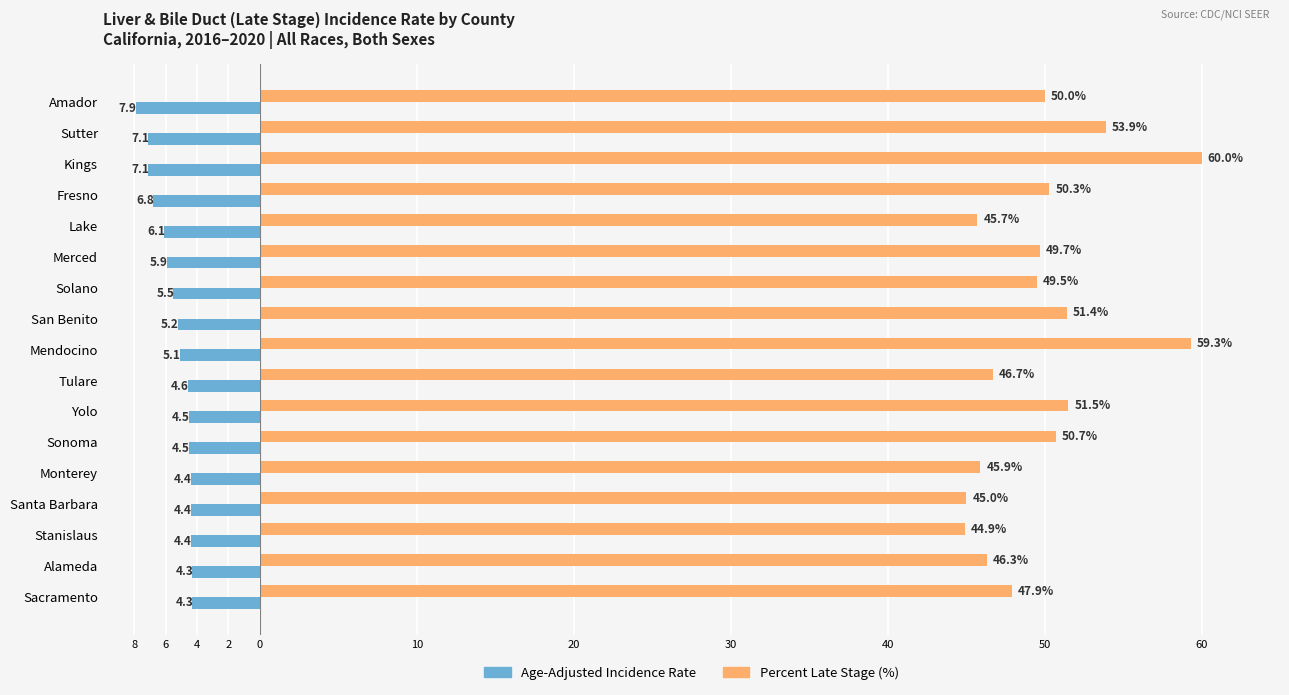

Reading left to right, what are all the values shown in this chart?

Age-Adjusted Incidence Rate: -7.9	-7.1	-7.1	-6.8	-6.1	-5.9	-5.5	-5.2	-5.1	-4.6	-4.5	-4.5	-4.4	-4.4	-4.4	-4.3	-4.3
Percent Late Stage: 50.0	53.9	60.0	50.3	45.7	49.7	49.5	51.4	59.3	46.7	51.5	50.7	45.9	45.0	44.9	46.3	47.9